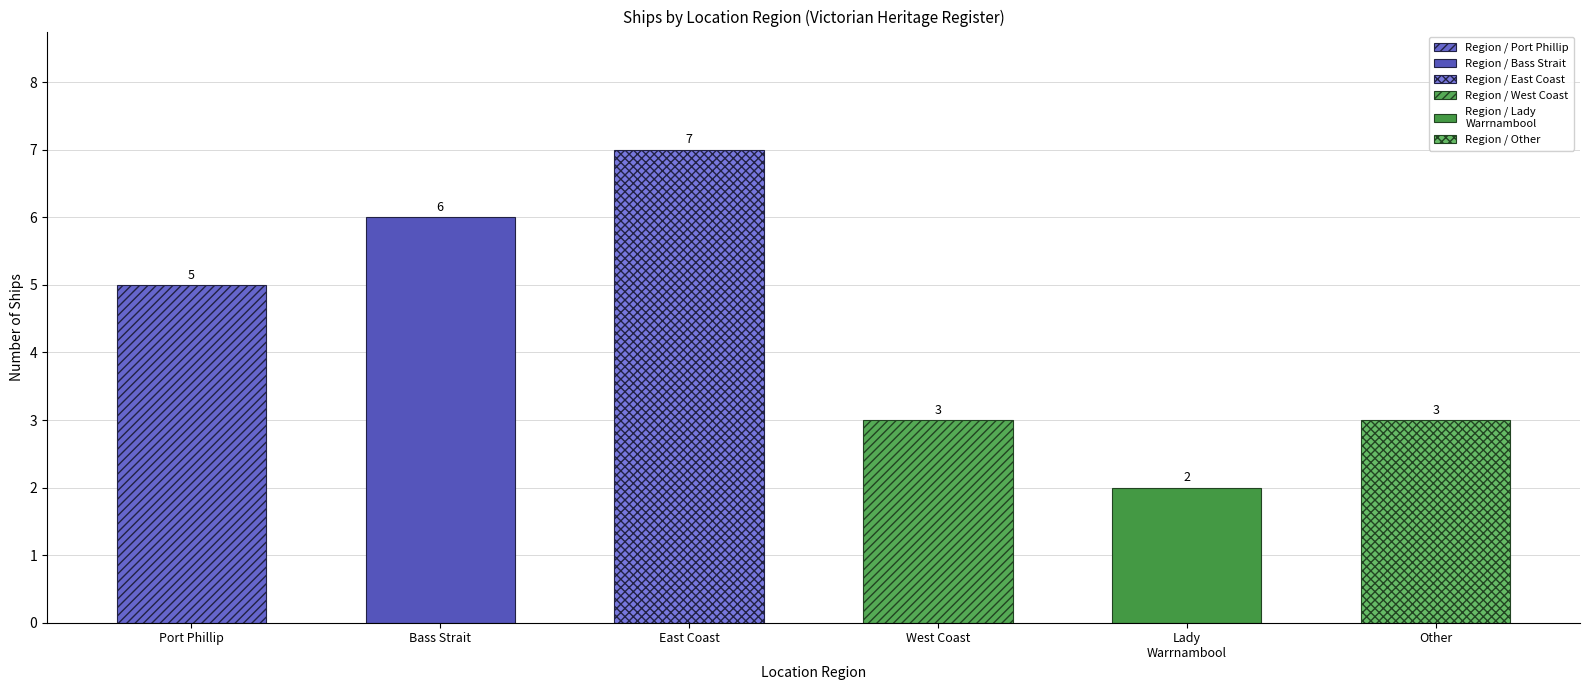

Where is the data nearest to the value 4?

Port Phillip